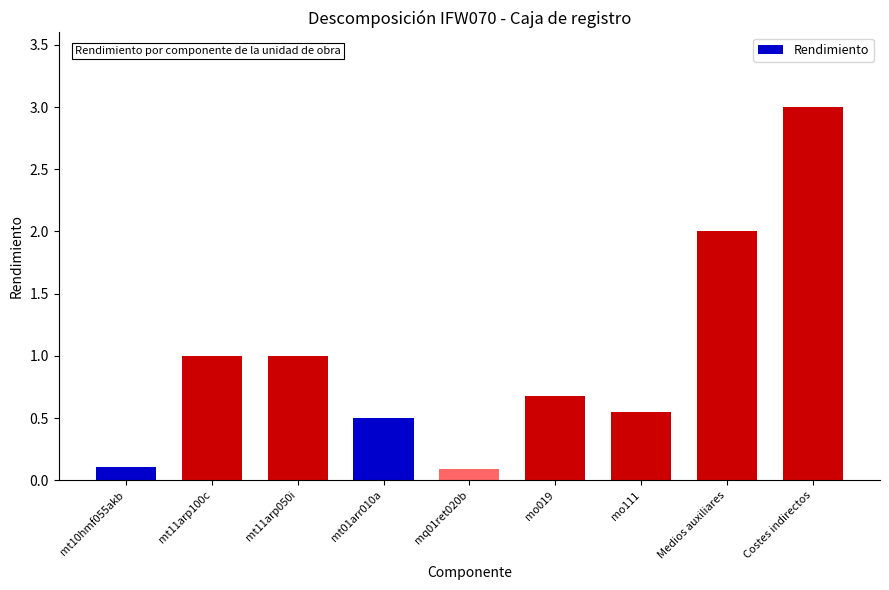

Between Costes indirectos and mo111, which is larger?

Costes indirectos